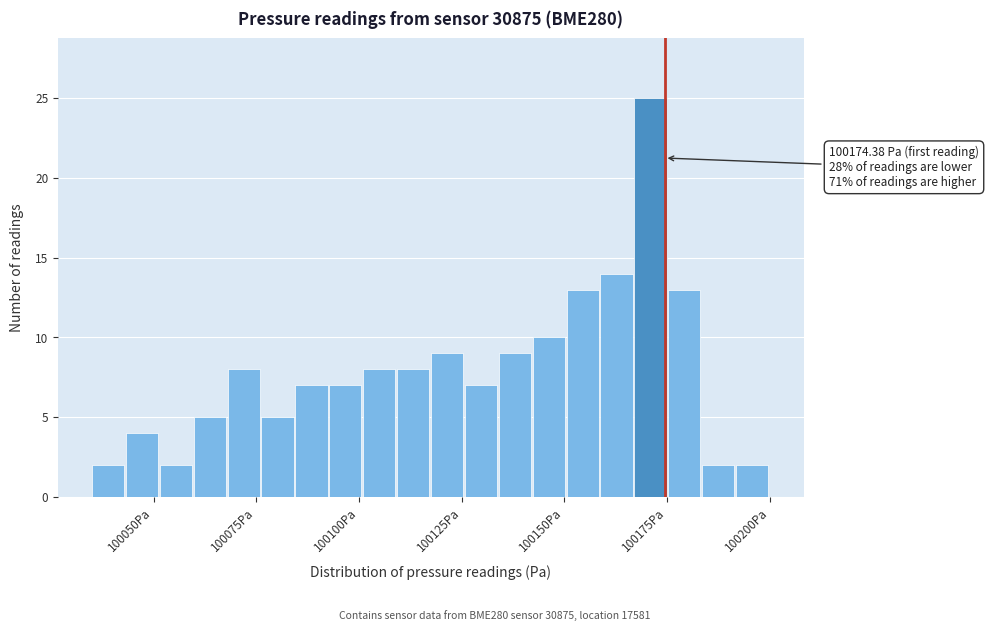

Around what value on the x-axis is the tallest bar? Give the approximate position of its centre, as read against the axis.

100170